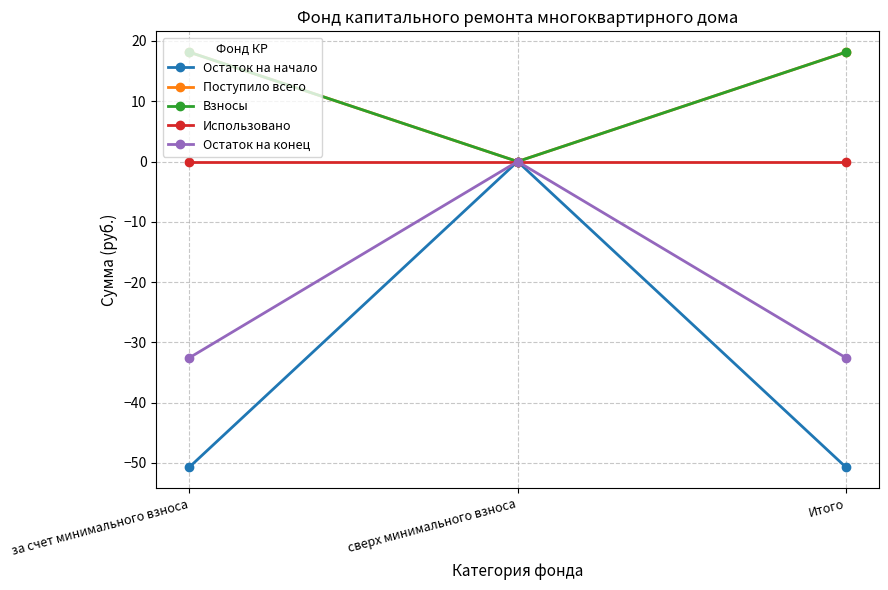

Which has a higher value, сверх минимального взноса or за счет минимального взноса?

сверх минимального взноса